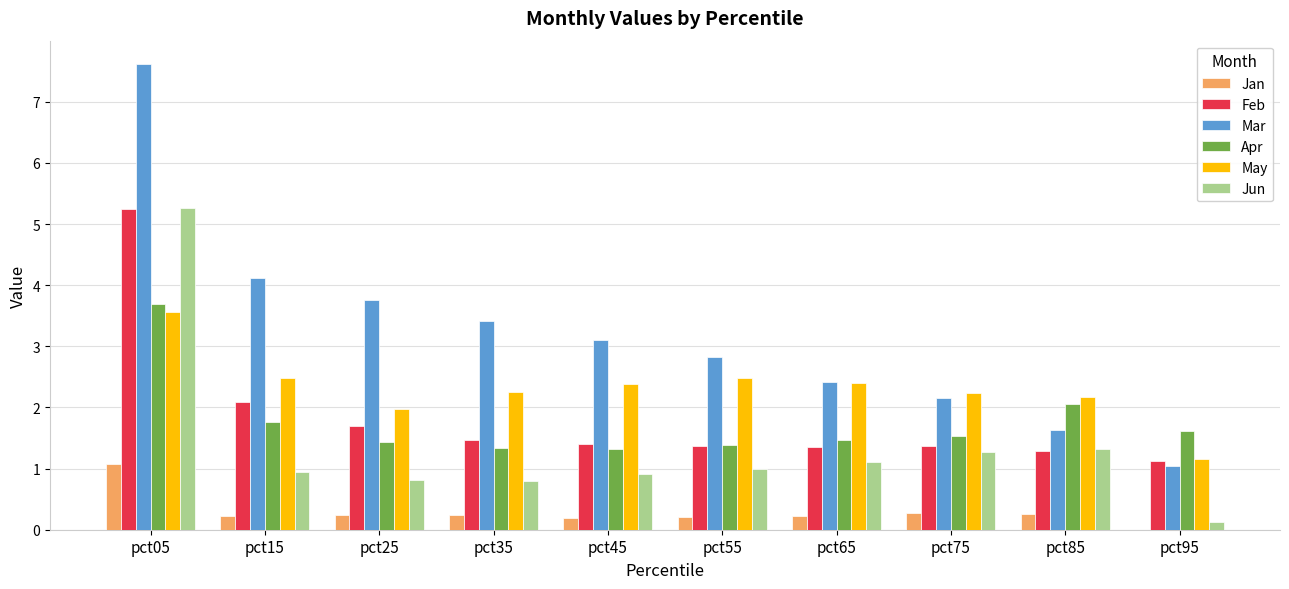

True or false: Jun has a value of 1.3 at pct75.

True